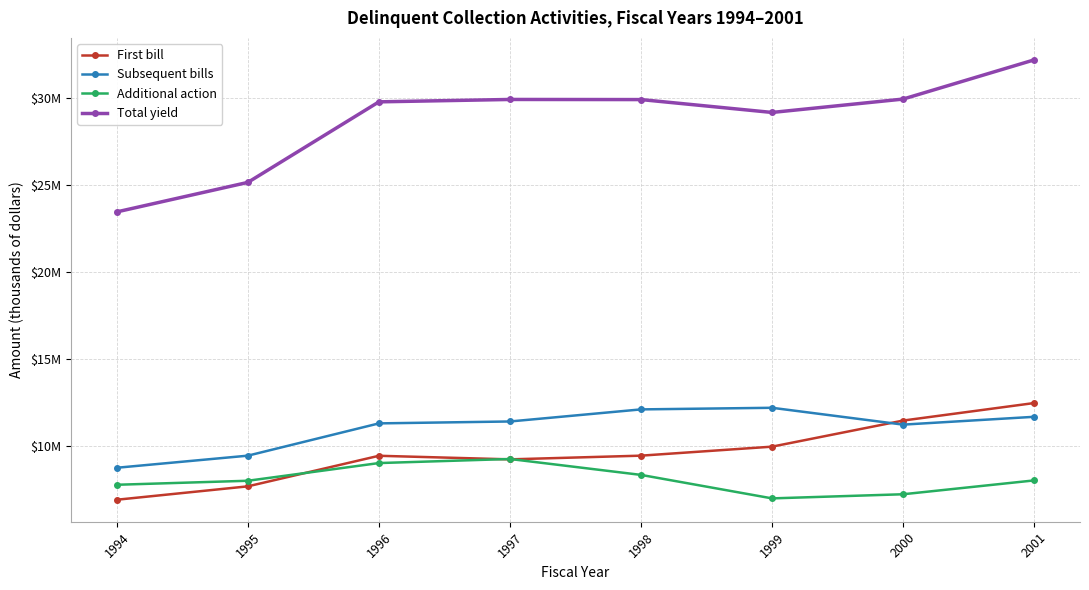

List the labels in order of Subsequent bills value, smallest first.

1994, 1995, 2000, 1996, 1997, 2001, 1998, 1999